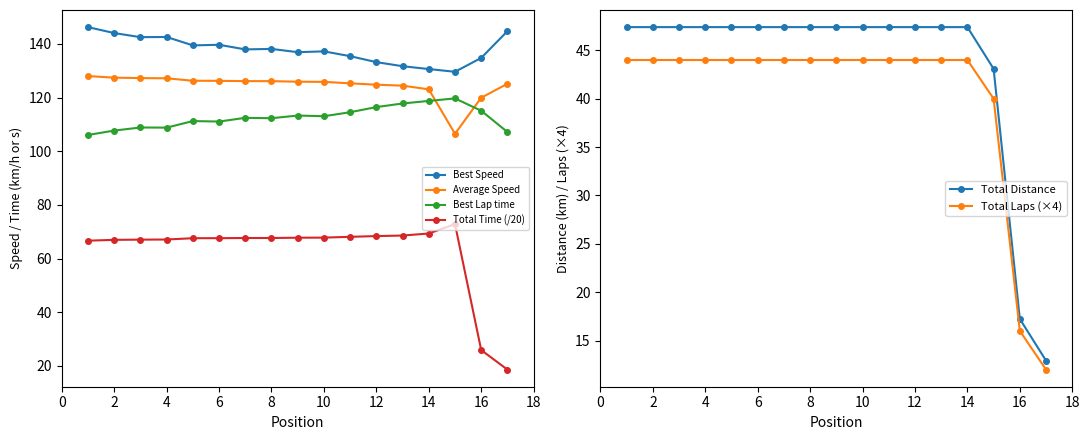

Is this an area chart (filled region under the line)?

No